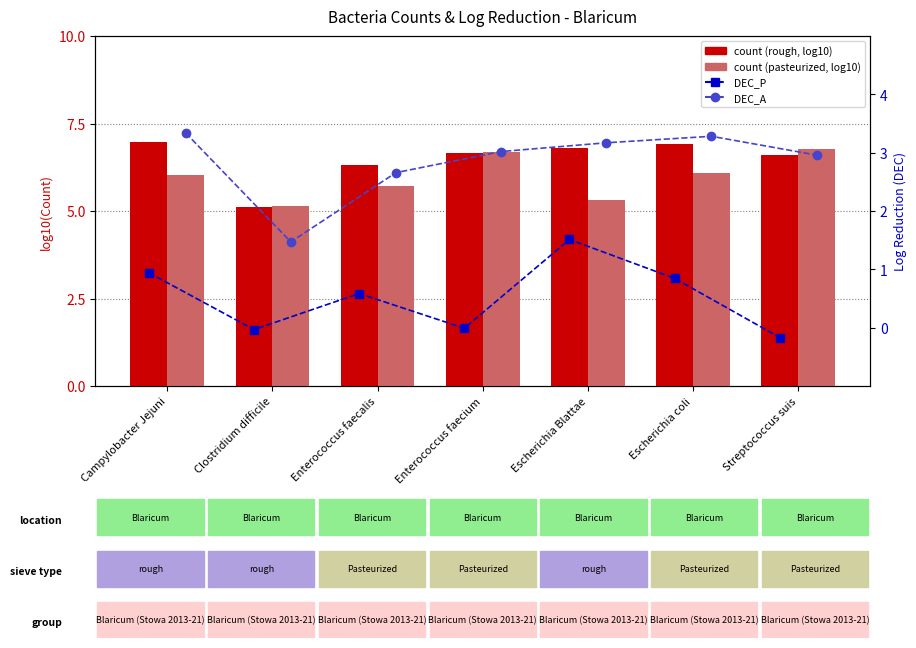

Is it true that DEC_P equals 1.5 at Escherichia Blattae?

True